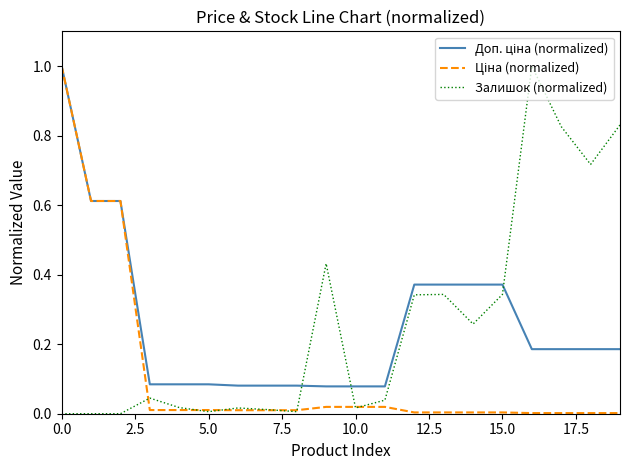

What is the maximum value shown in the chart?

1.0